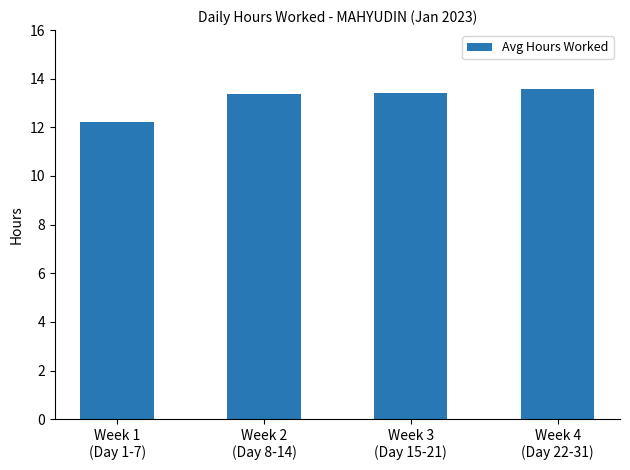

What is the label of the 4th bar from the right?

Week 1
(Day 1-7)